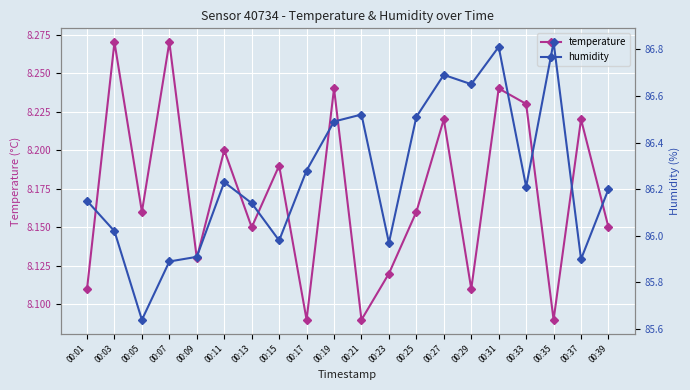

What is the difference between the maximum and minimum values in the humidity series?

1.2